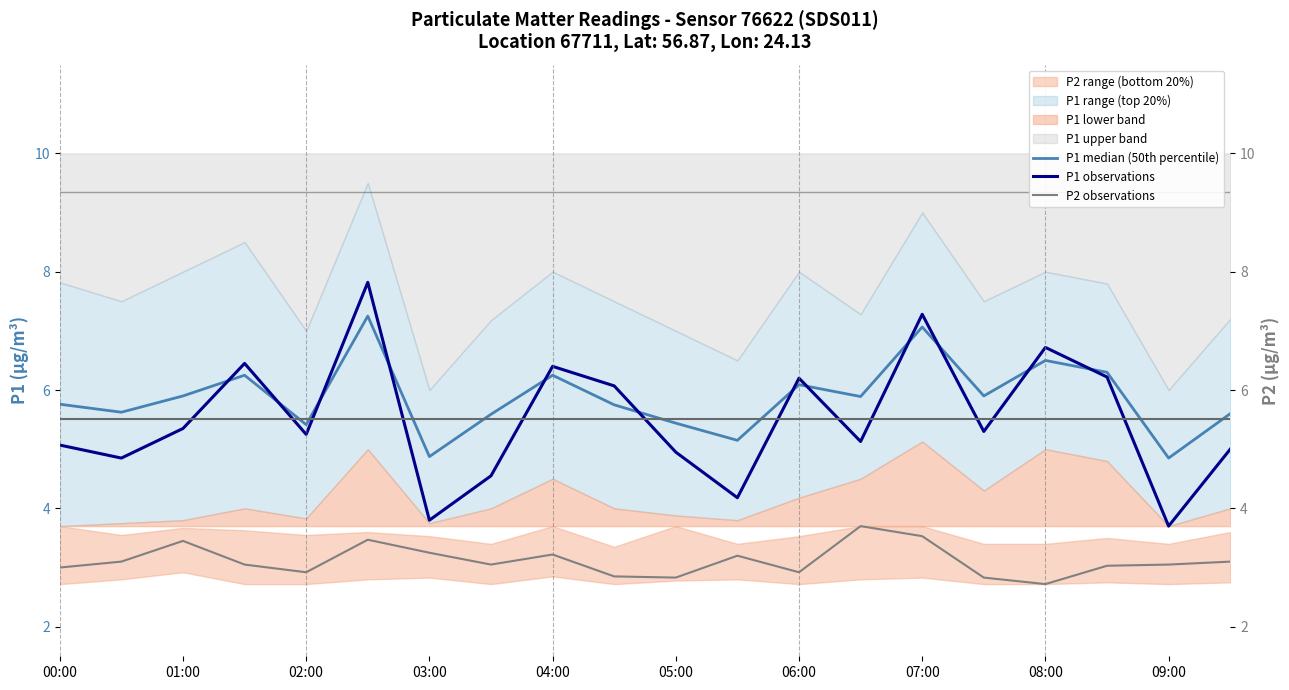

How many interior local valleys does the P1 observations series have?

7